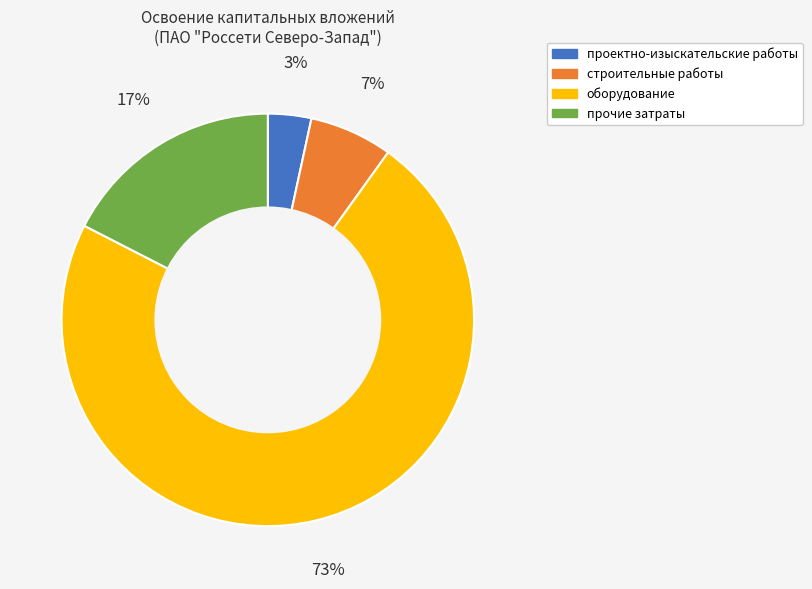

To the nearest percent, what percentage of the pie is прочие затраты?

17%